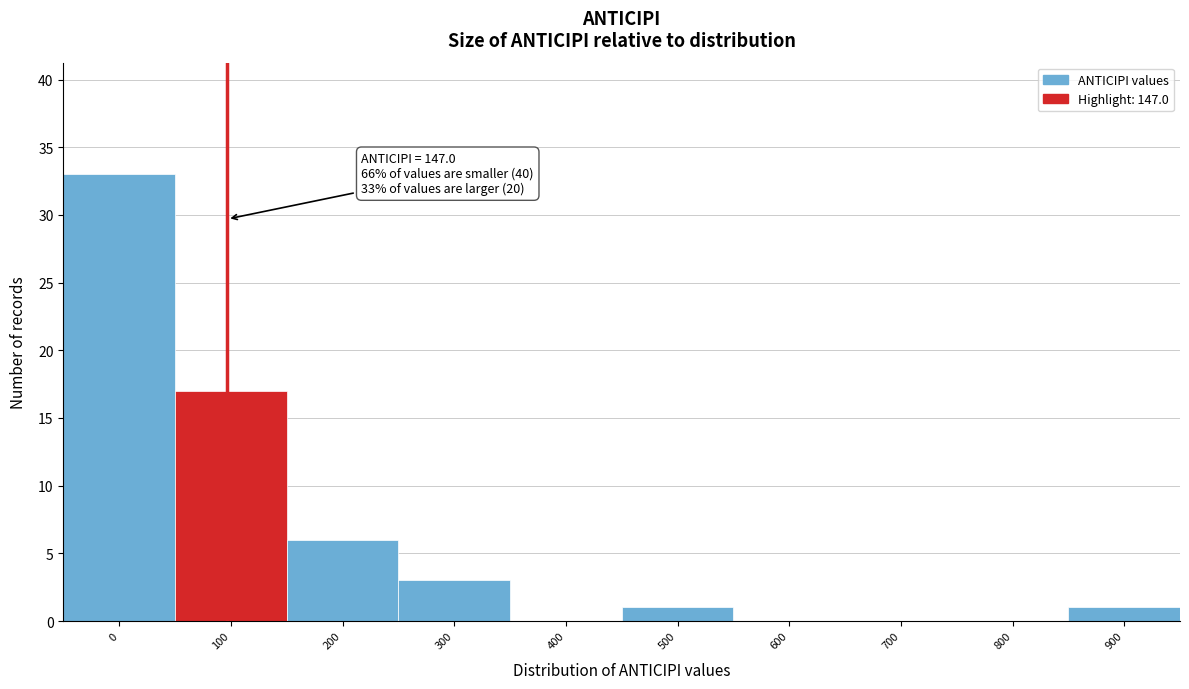

Reading right to left, transcribe all the data shown in this chart.

900=1	800=0	700=0	600=0	500=1	400=0	300=3	200=6	100=17	0=33